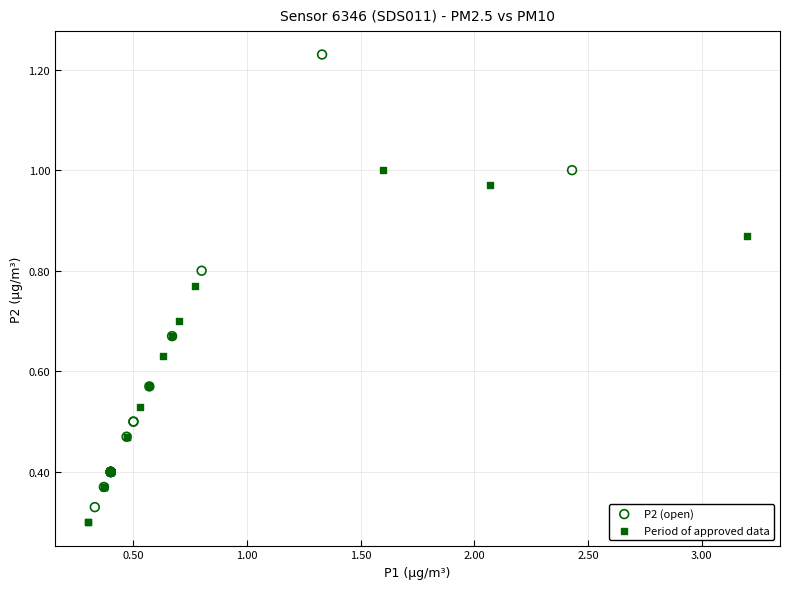

Which series has the largest Y range (max minus min)?

P2 (open)